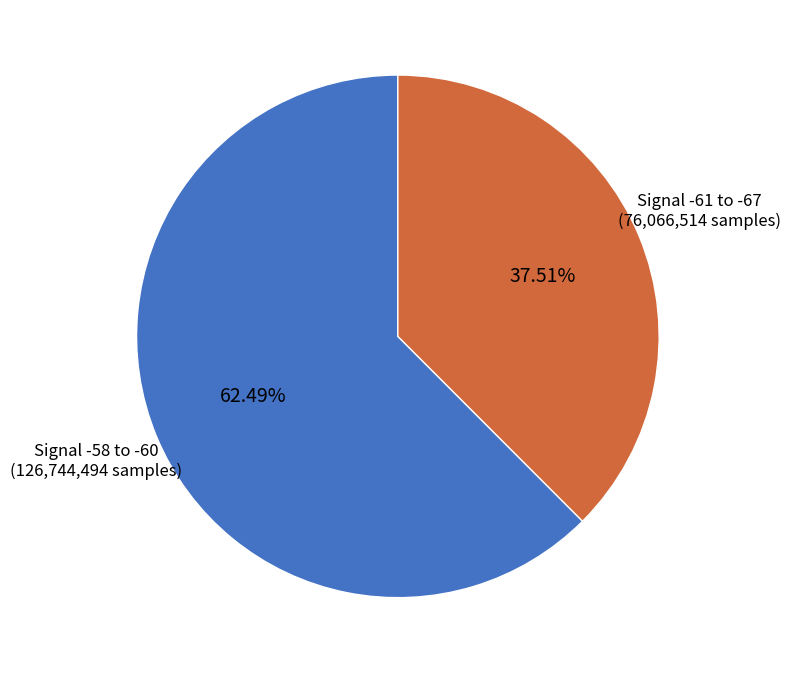

Does any single category account for the majority?

Yes